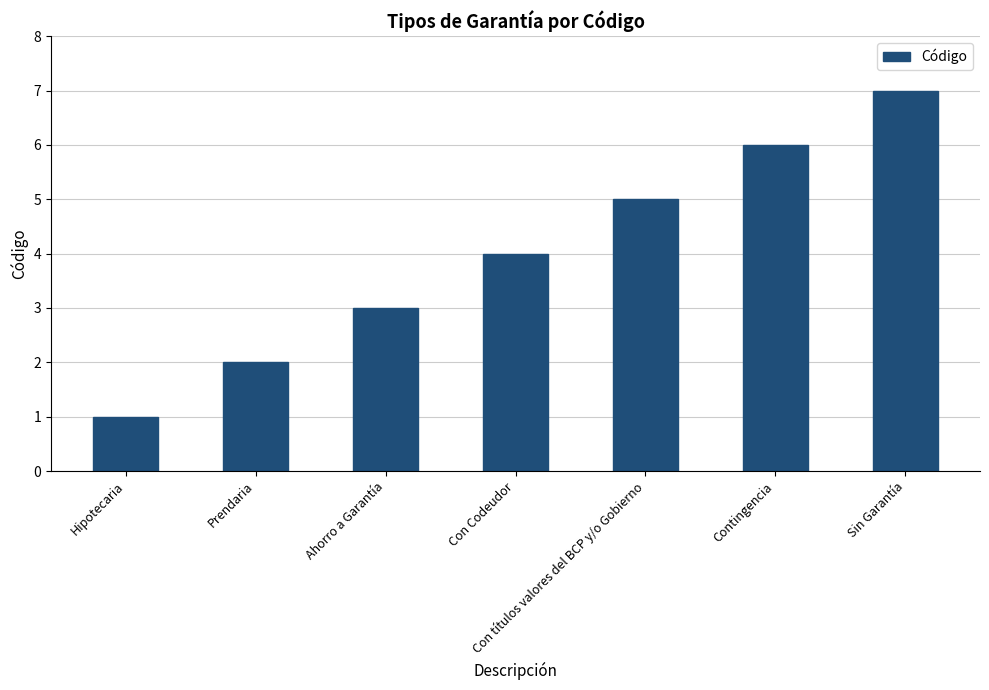

What is the maximum value shown in the chart?

7